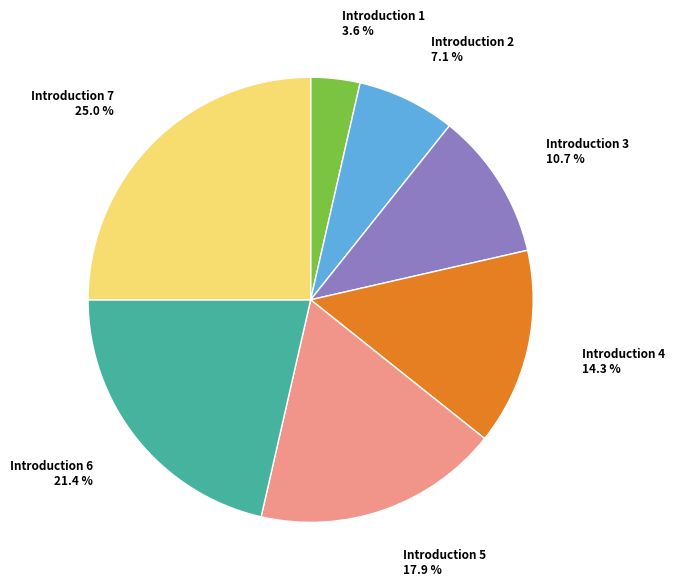

Is the sum of Introduction 3 and Introduction 6 greater than half?

No